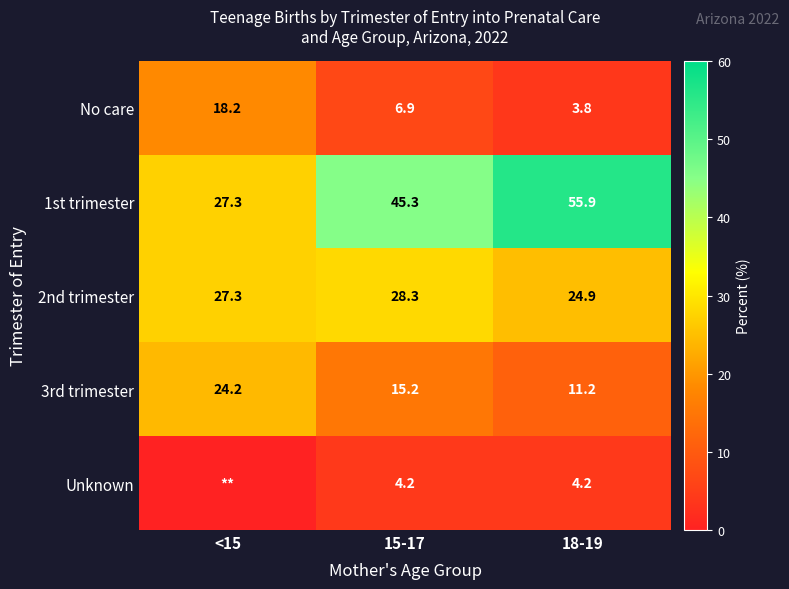

What is the approximate value of 2nd trimester at 18-19?

24.9